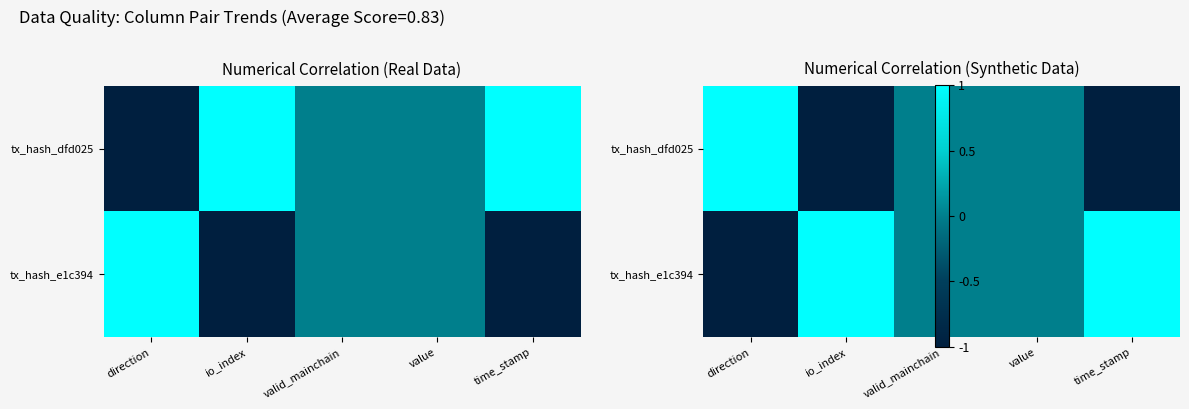

List the series in order of their overall mean, lowest first.

tx_hash_dfd025, tx_hash_e1c394